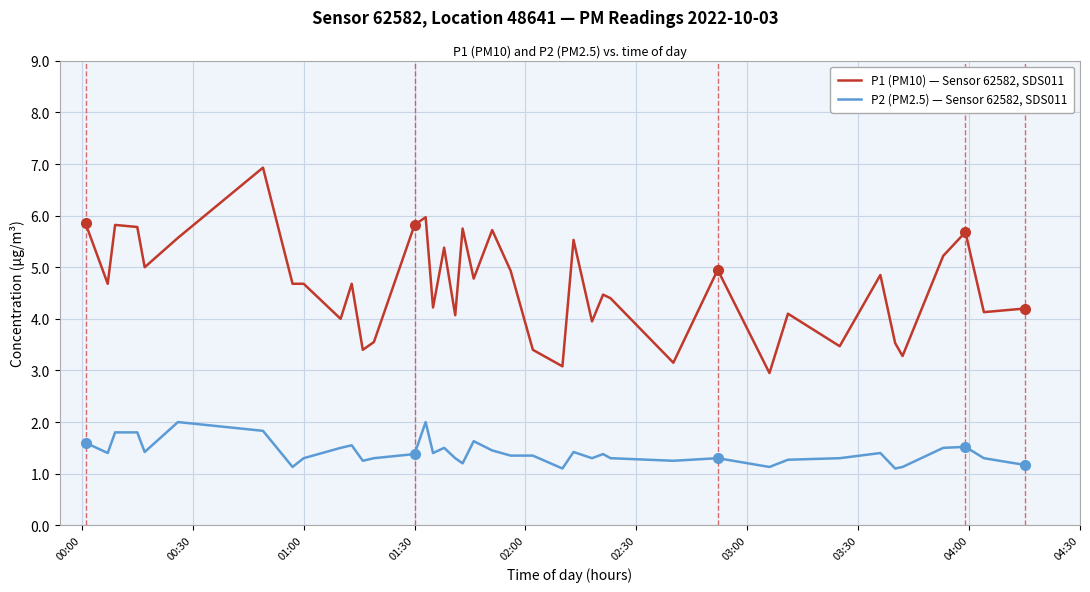

True or false: P1 (PM10) — Sensor 62582, SDS011 and P2 (PM2.5) — Sensor 62582, SDS011 cross at least once.

False